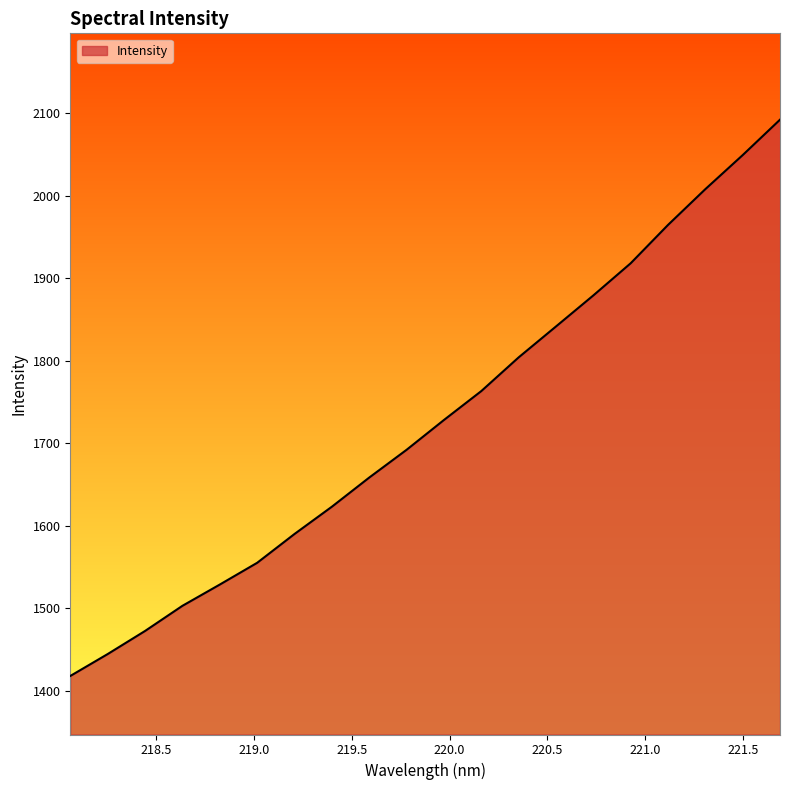

What is the smallest value displayed?

1418.2